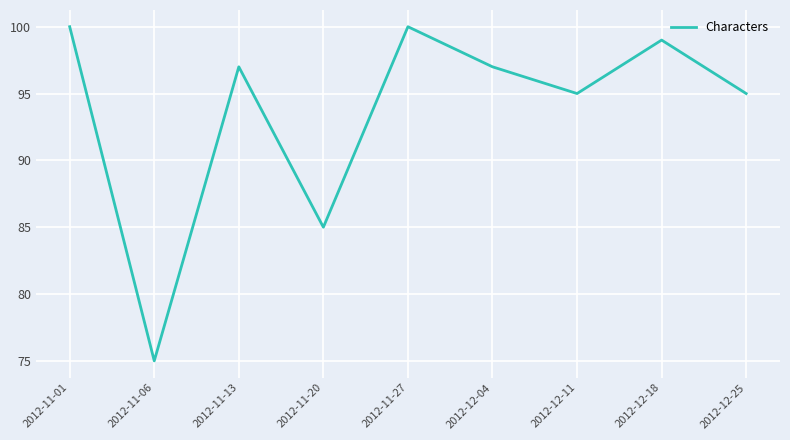

Which has a higher value, 2012-11-20 or 2012-12-11?

2012-12-11